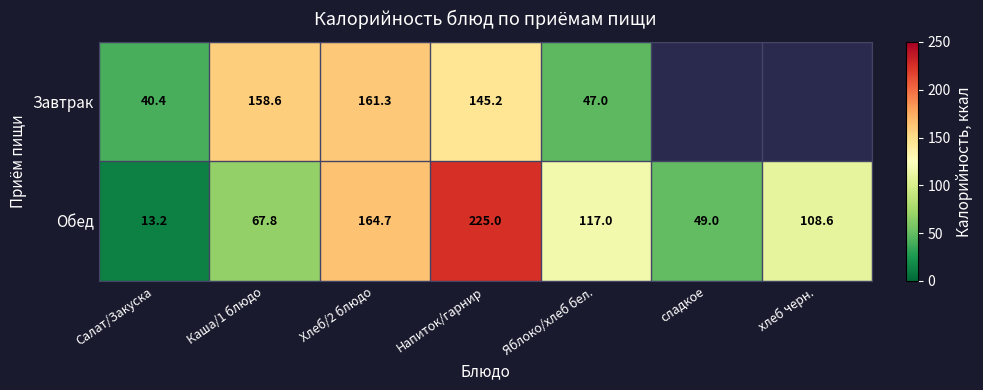

True or false: Обед has a value of 76.6 at сладкое.

False